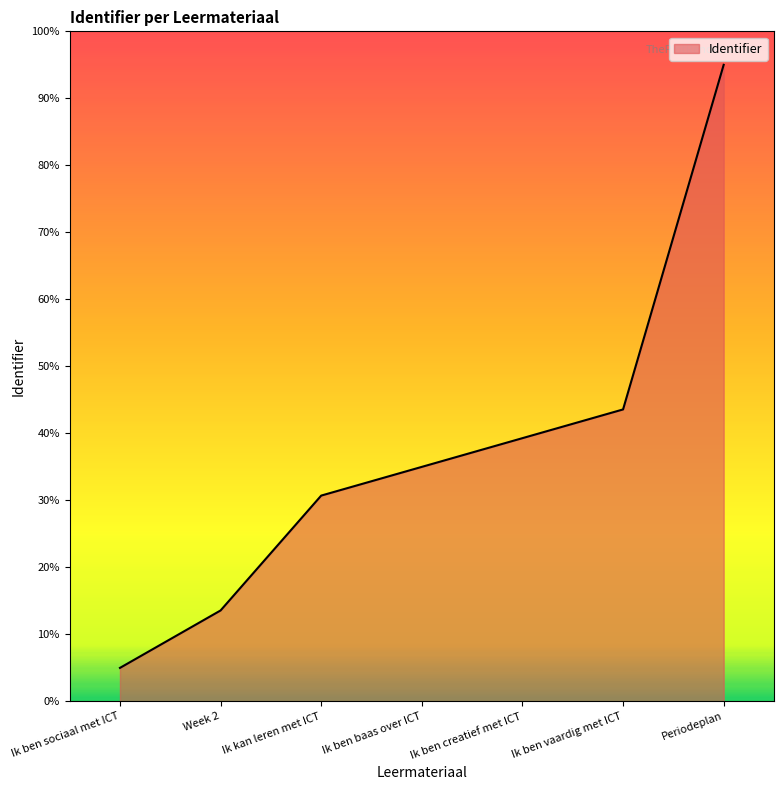

Reading left to right, what are all the values shown in this chart?

5.0	13.6	30.7	35.0	39.3	43.6	95.0